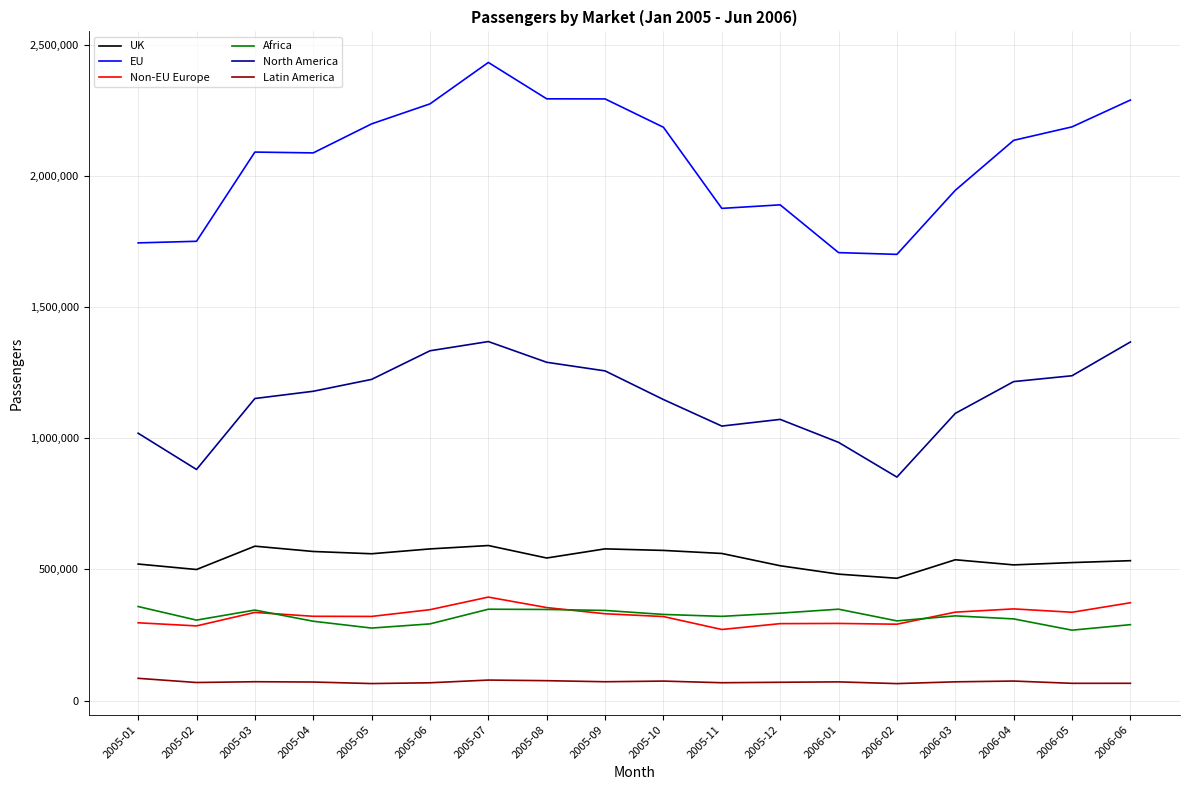

The value of Africa at 2005-11 is 321150. True or false?

True